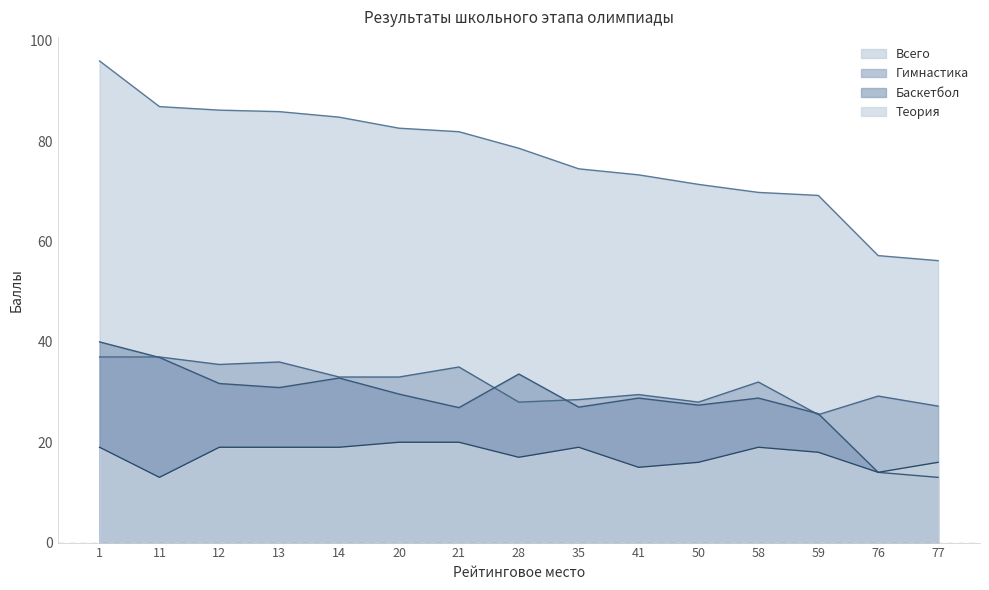

What is the highest value of the Всего series?

96.0